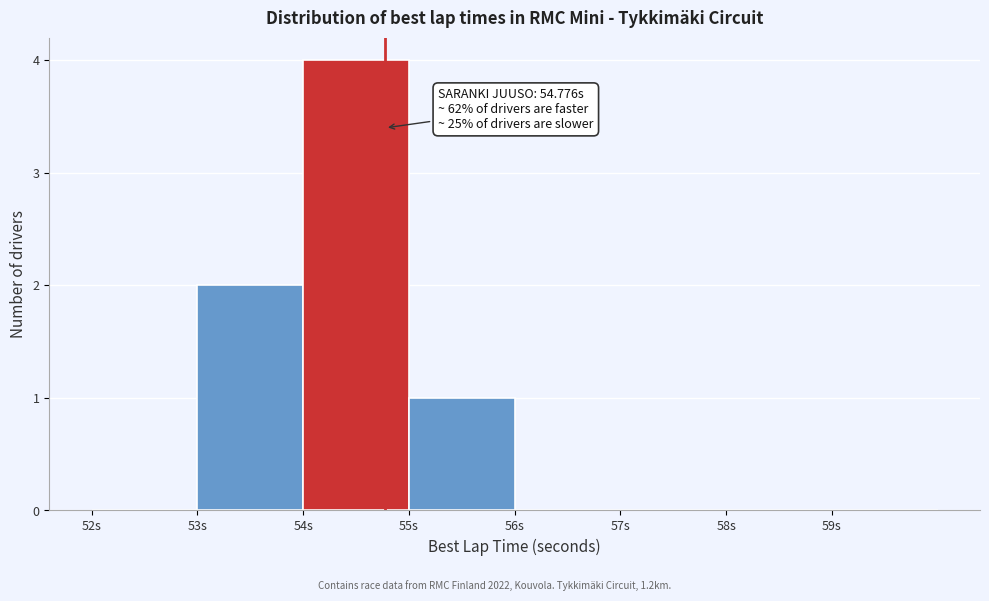

Over which range of the x-axis is the bar tallest?

54 to 55